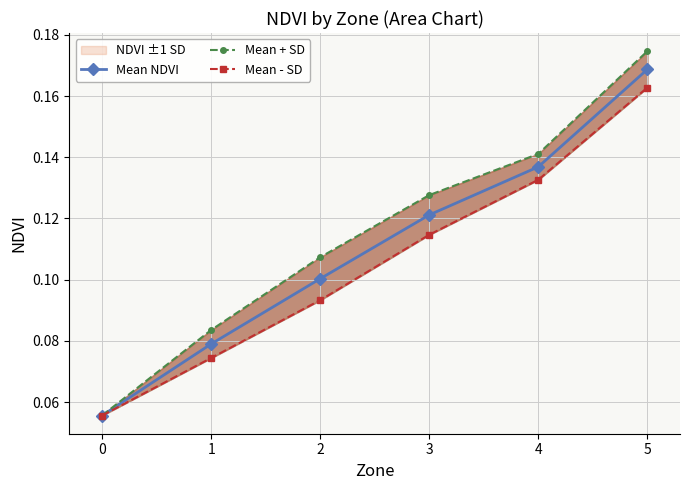

True or false: Mean + SD has a value of 0.1 at 2.

True